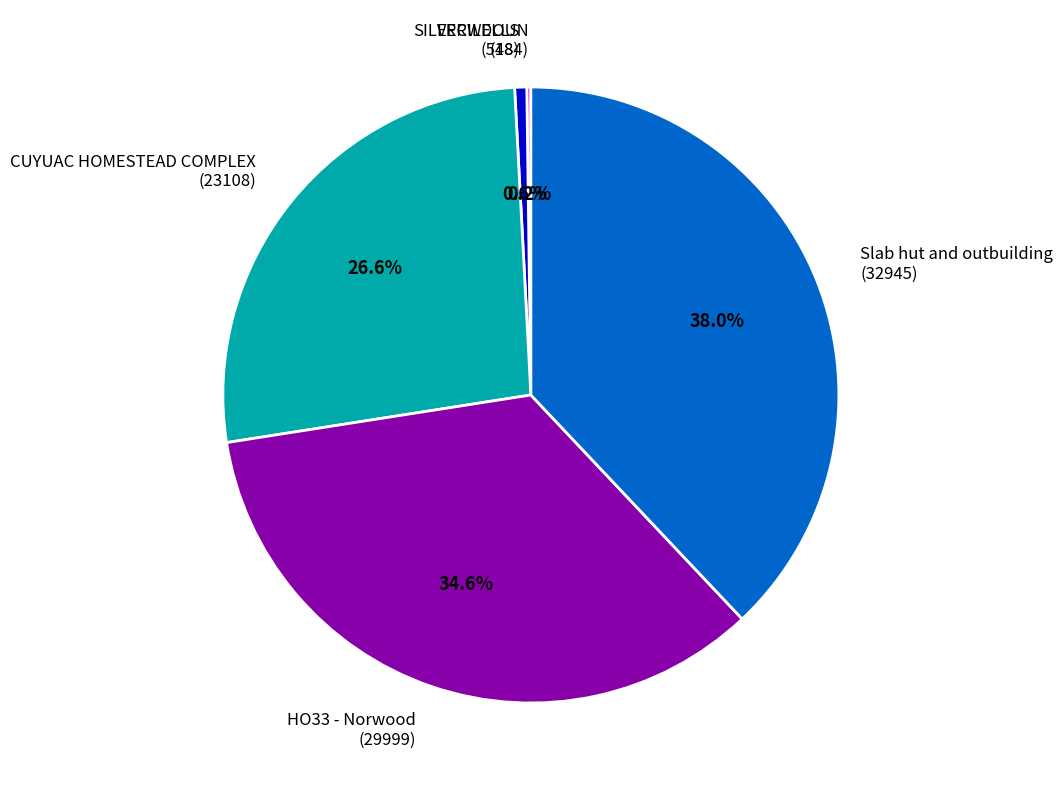

Do CUYUAC HOMESTEAD COMPLEX (23108) and Slab hut and outbuilding (32945) together represent more than half of the pie?

Yes